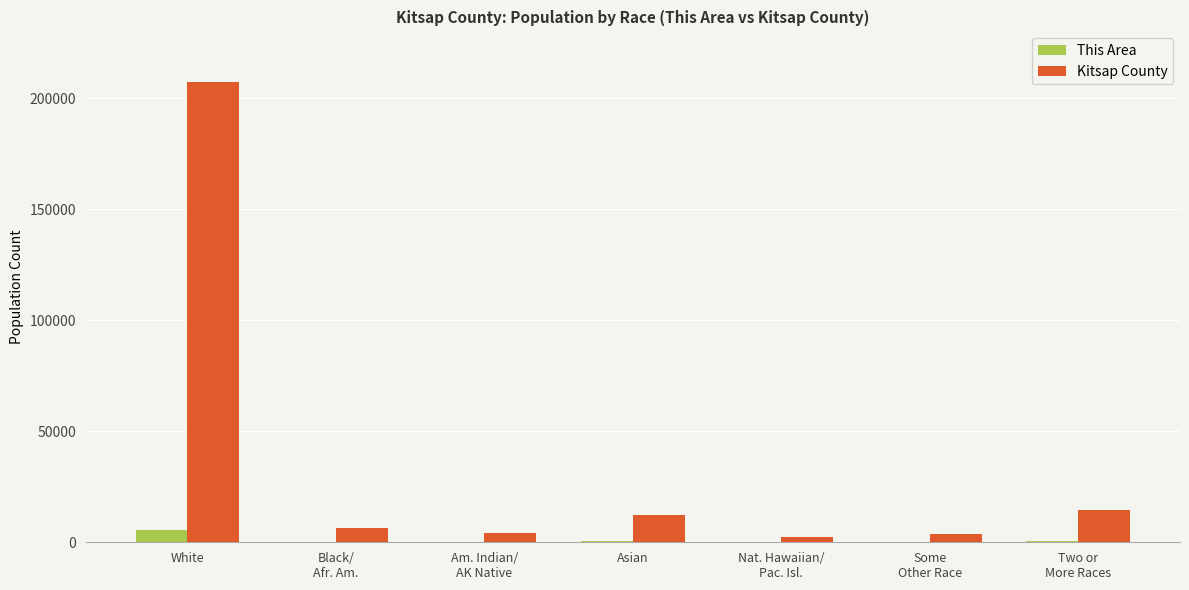

The Kitsap County series shows 20793 at Asian. True or false?

False